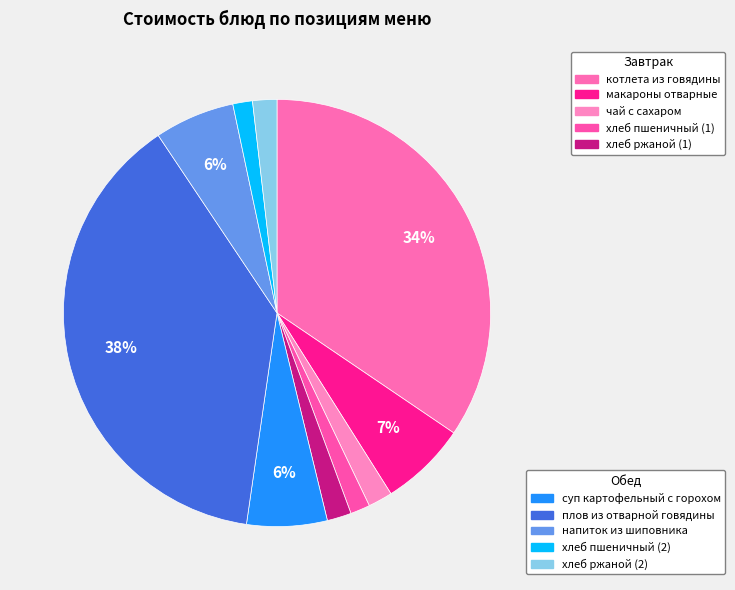

Count the number of slices in the pie.

10